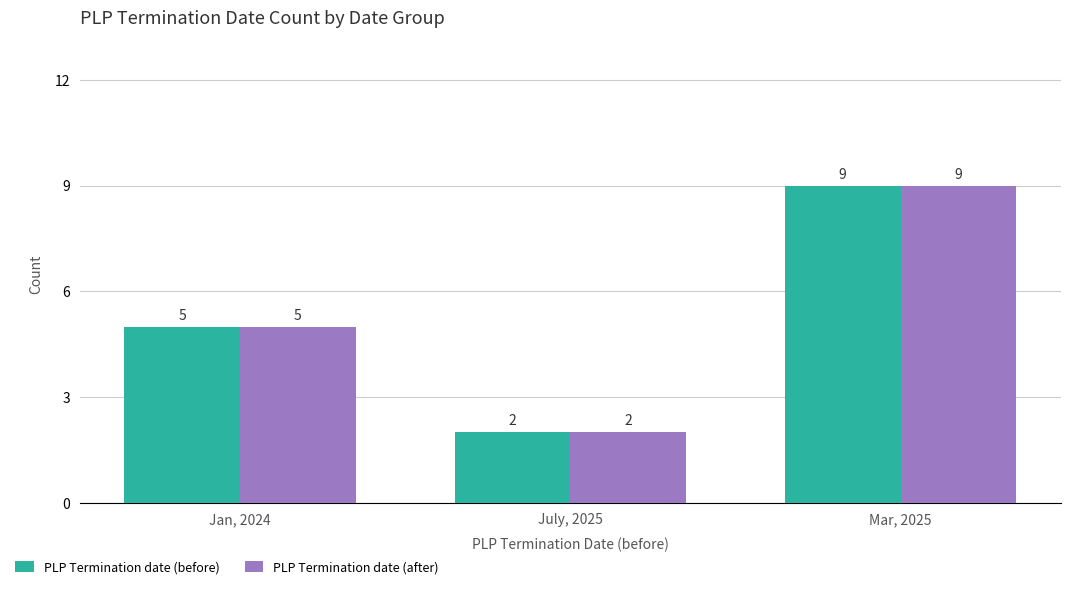

Reading left to right, transcribe all the data shown in this chart.

PLP Termination date (before): 5	2	9
PLP Termination date (after): 5	2	9